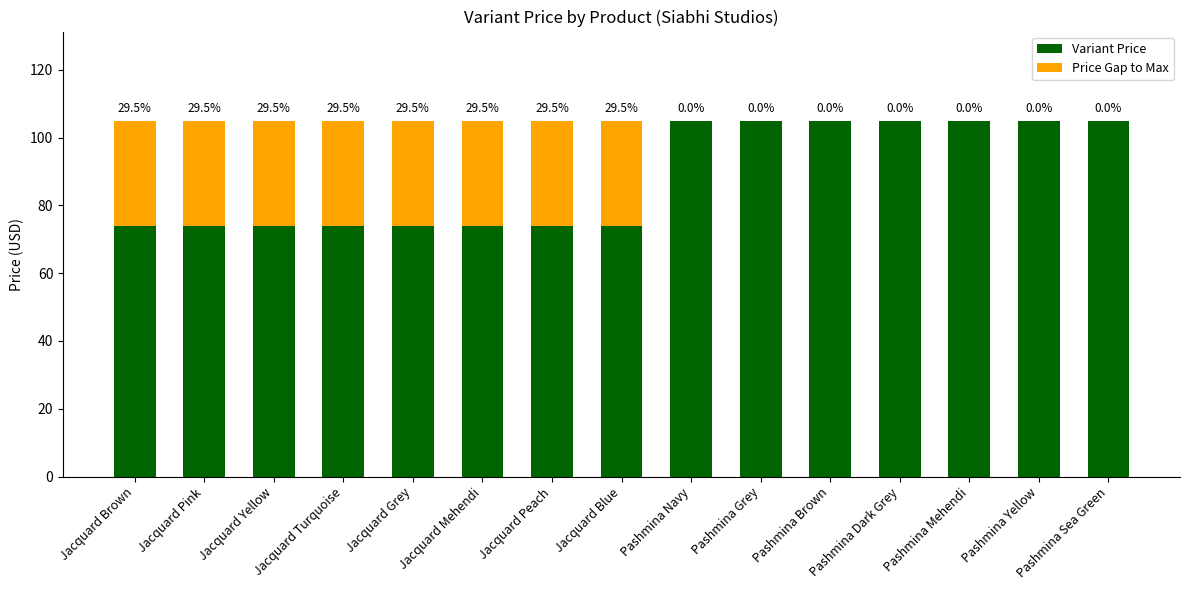

What are all the series names shown in the legend?

Variant Price, Price Gap to Max